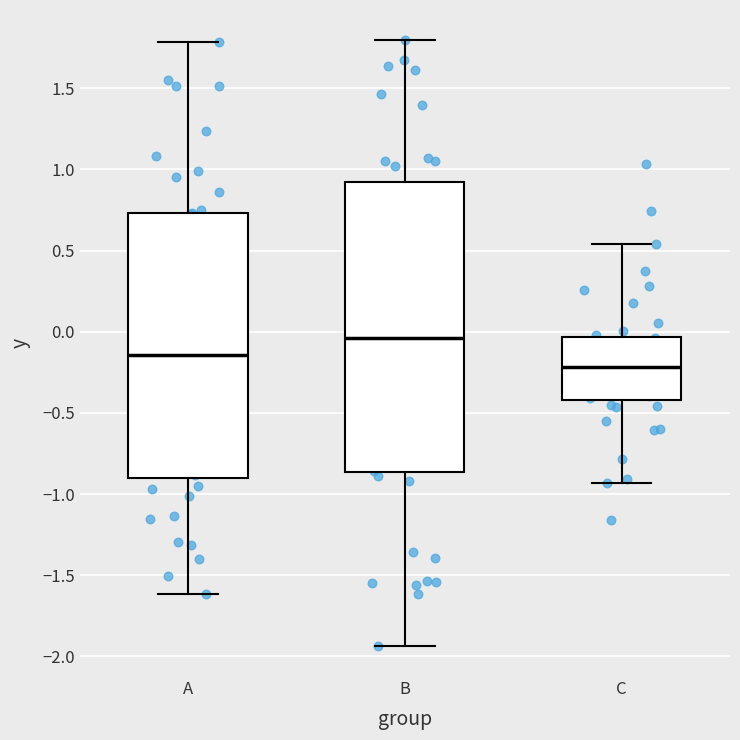

Which box has the lowest median line?

C